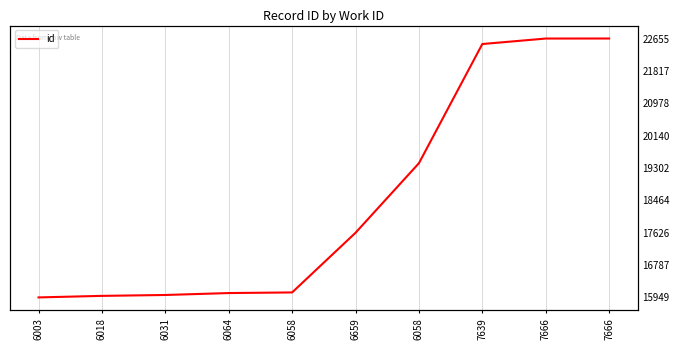

Reading left to right, extract all data points from this chart.

6003=15949	6018=15989	6031=16012	6064=16062	6058=16078	6659=17623	6058=19425	7639=22512	7666=22654	7666=22655